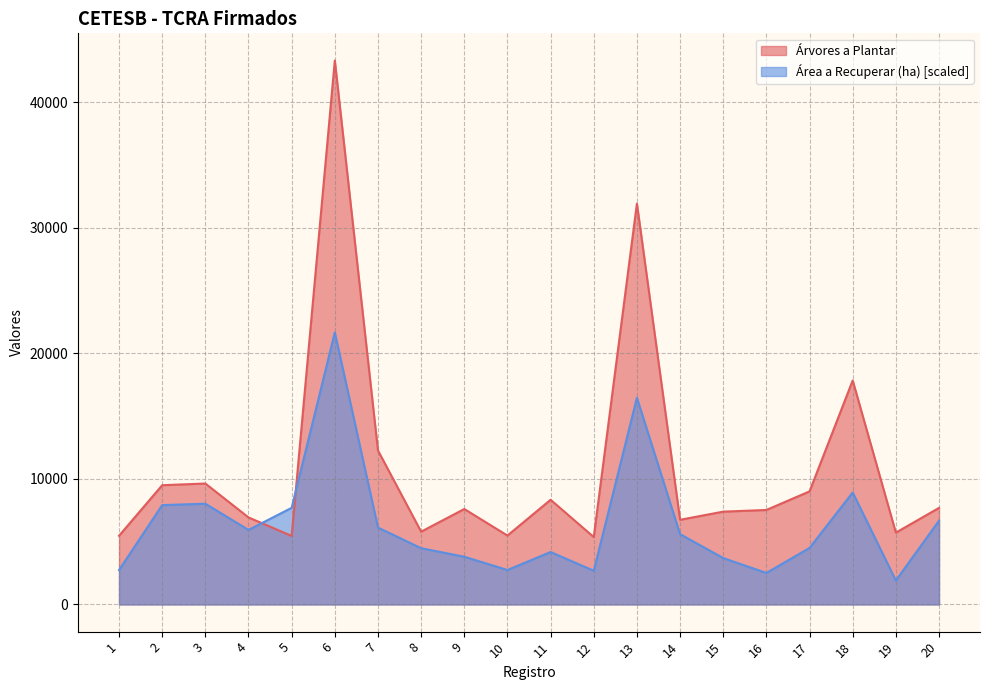

What is the difference between the maximum and second lowest values in the Área a Recuperar (ha) series?

19150.7